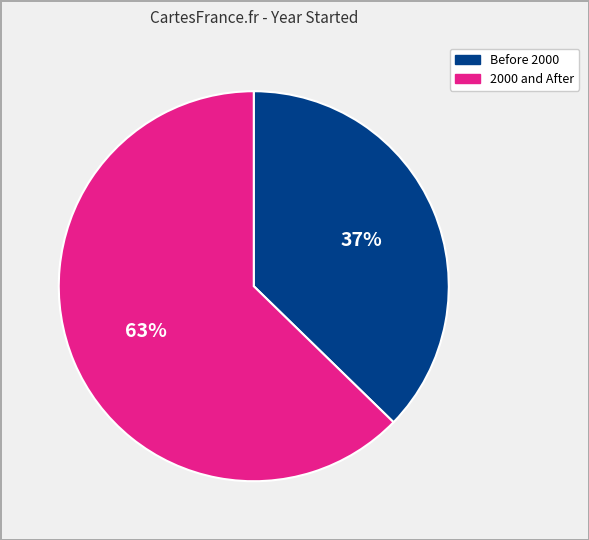

Is there a majority slice in this chart?

Yes